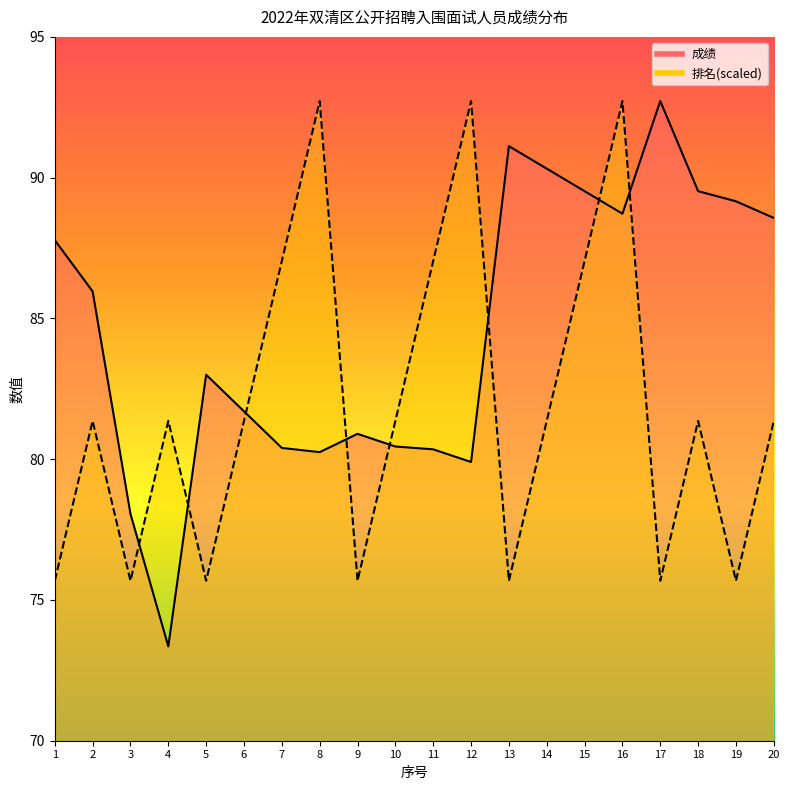

How many intersections are there between 成绩 and 排名?

8